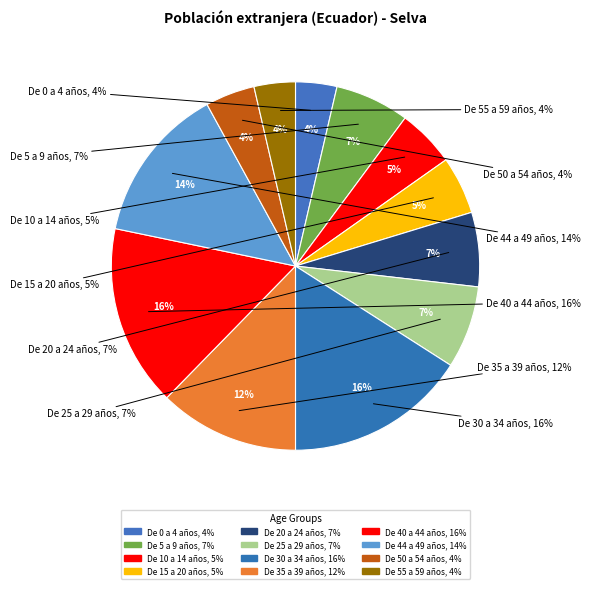

Which slice is the largest?

De 30 a 34 años